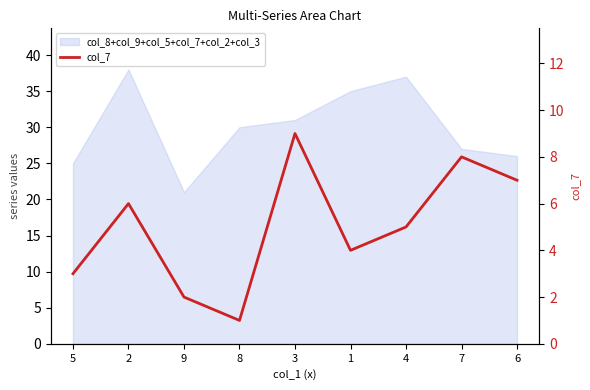

At which category does the chart reach its peak across all series?

3